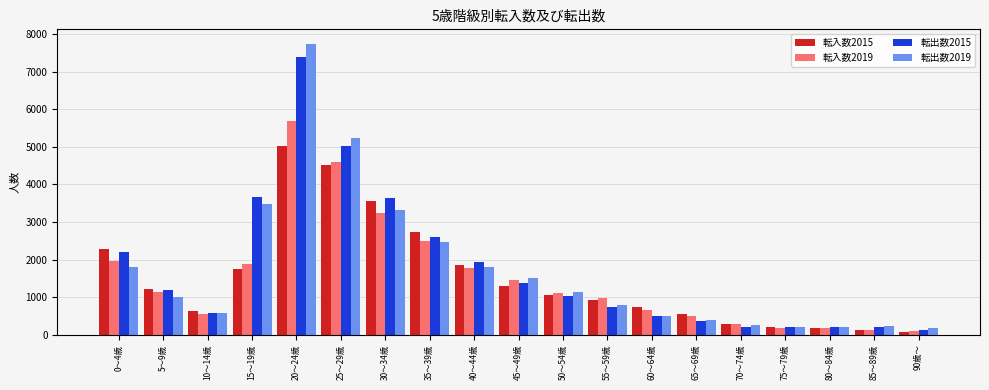

What is the sum of all 転入数2019 values?

28907